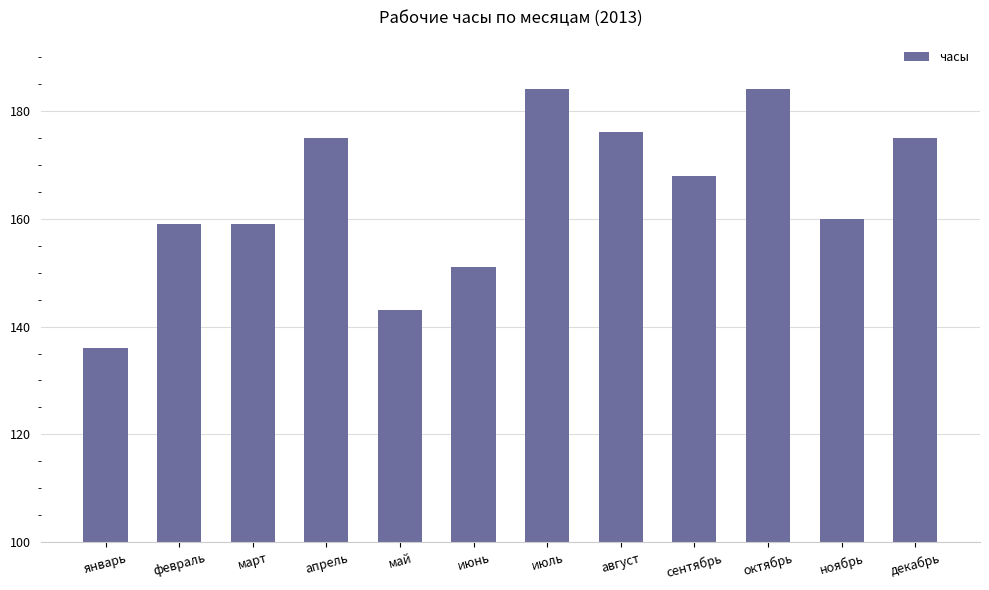

How many series are shown in this chart?

1